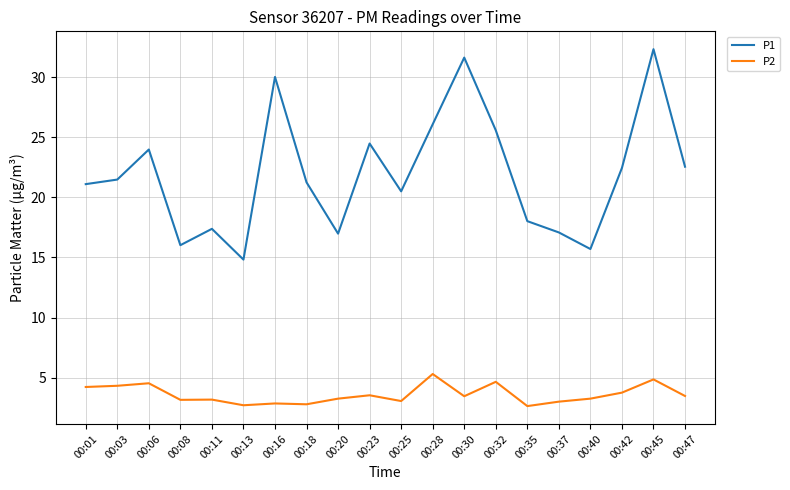

At which category is the sum across all series the highest?

00:45